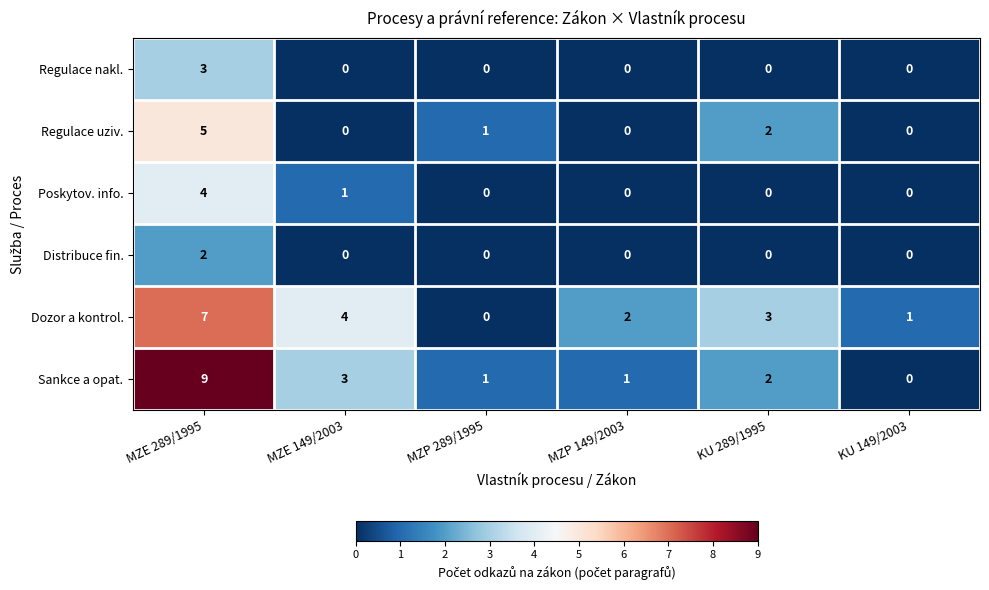

What is the difference between the highest and lowest values at MZE 289/1995?

7